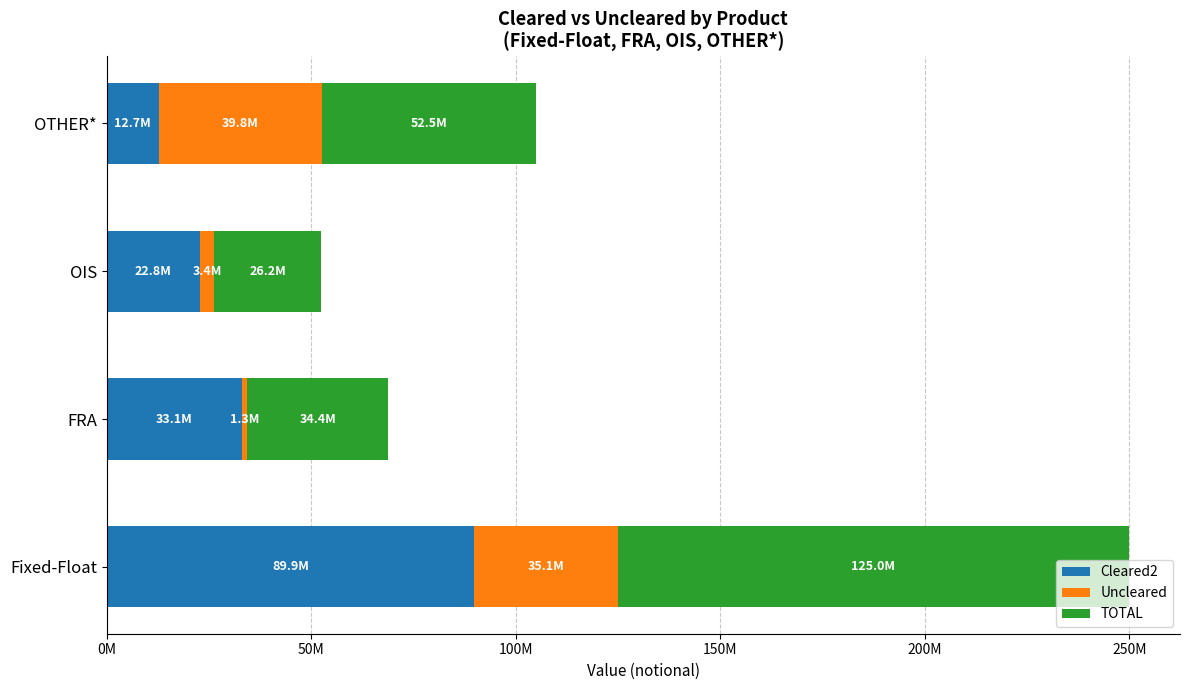

What are all the series names shown in the legend?

Cleared2, Uncleared, TOTAL